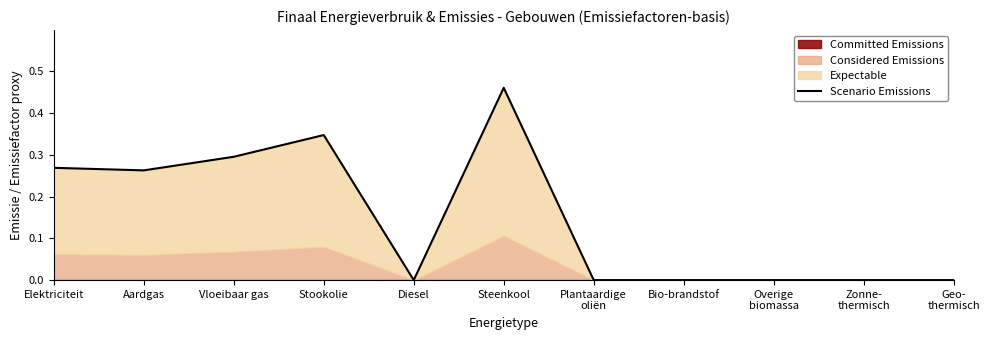

List the labels in order of value, largest first.

Steenkool, Stookolie, Vloeibaar gas, Elektriciteit, Aardgas, Diesel, Plantaardige
oliën, Bio-brandstof, Overige
biomassa, Zonne-
thermisch, Geo-
thermisch